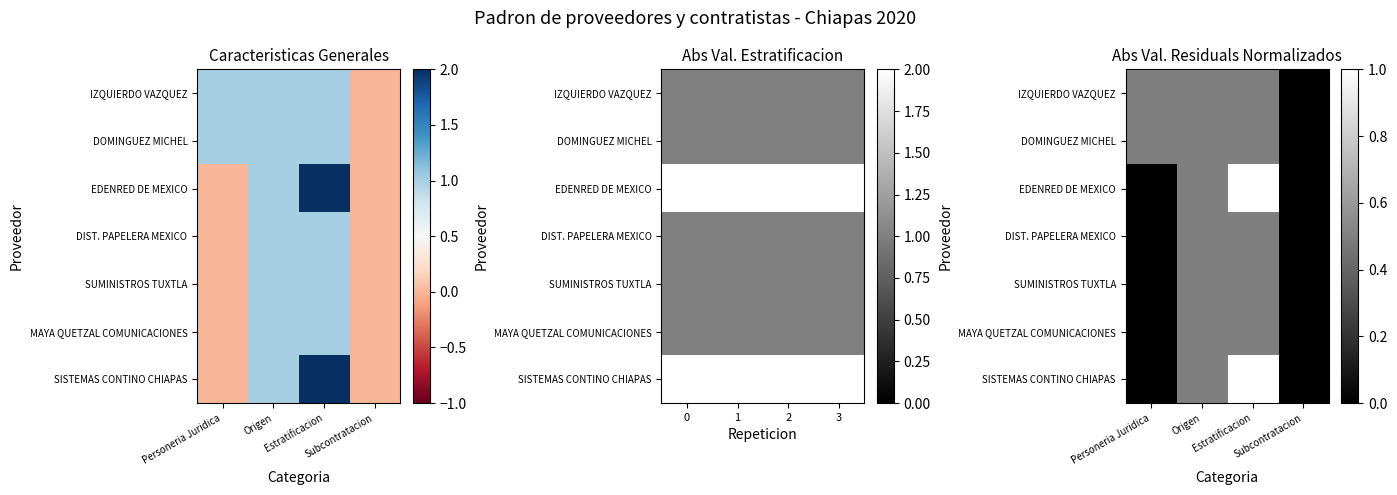

What is the sum of all EDENRED DE MEXICO values?

1.5